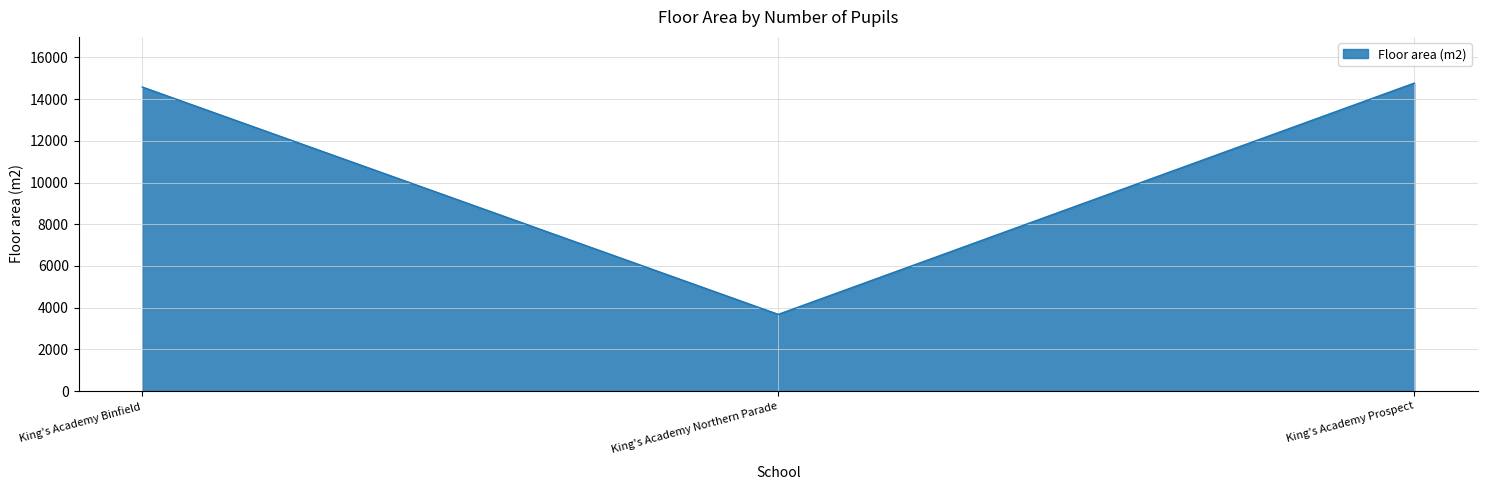

At which label is the value closest to 9224?

King's Academy Binfield